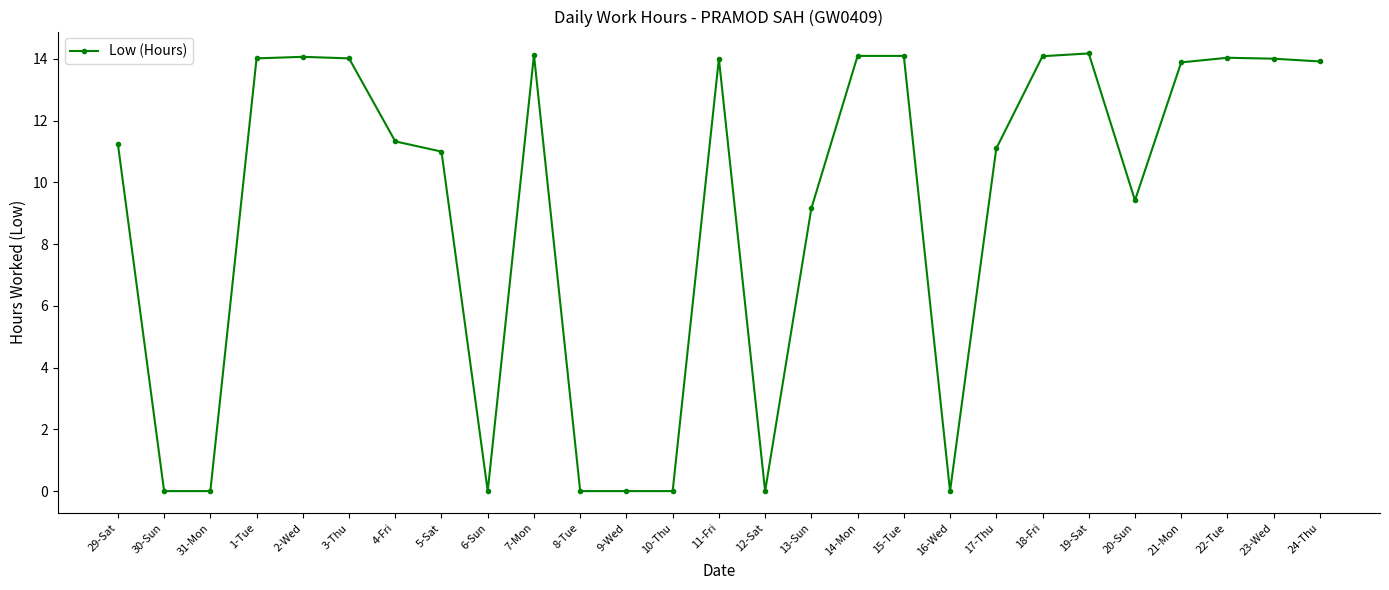

What is the sum of all values?

245.8